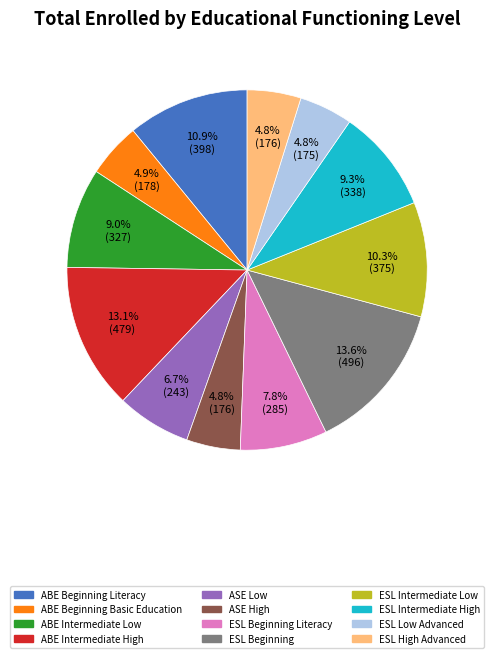

Which has a higher value, ESL Beginning or ESL Beginning Literacy?

ESL Beginning